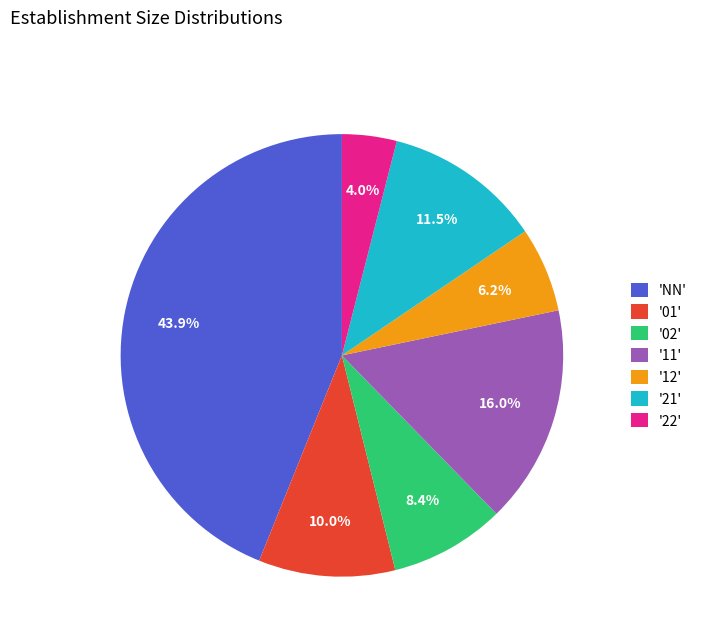

Count the number of slices in the pie.

7